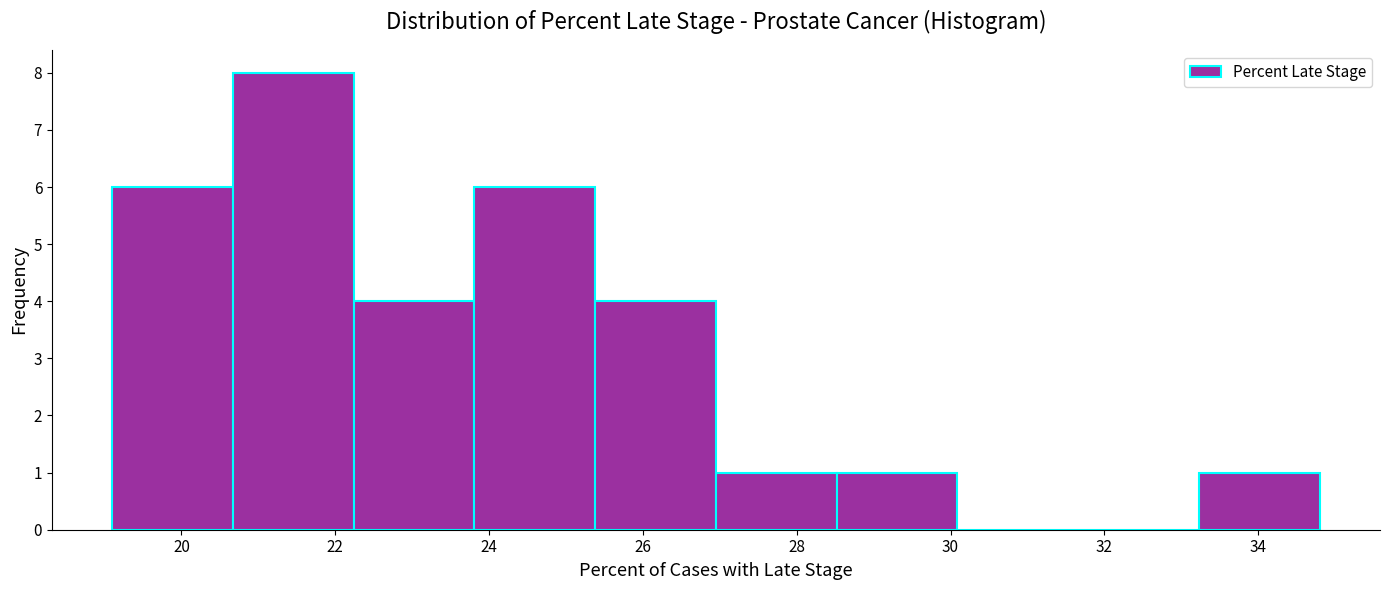

Reading left to right, transcribe this chart: for each bar, give the range it covers on the x-axis and its height. Neither the bar edges nor the heights are printed on the chart, so give them approximately, as read against the axes.

19.2 to 20.6: 6
20.6 to 22.2: 8
22.2 to 23.8: 4
23.8 to 25.4: 6
25.4 to 27.0: 4
27.0 to 28.6: 1
28.6 to 30.0: 1
30.0 to 31.6: 0
31.6 to 33.2: 0
33.2 to 34.8: 1